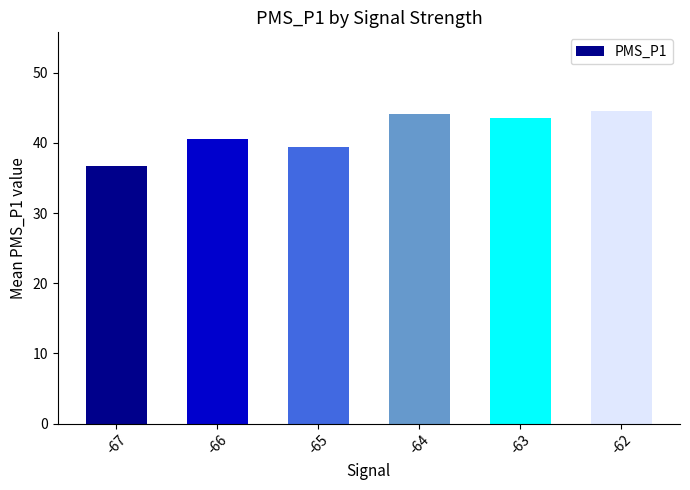

Between -65 and -66, which is larger?

-66